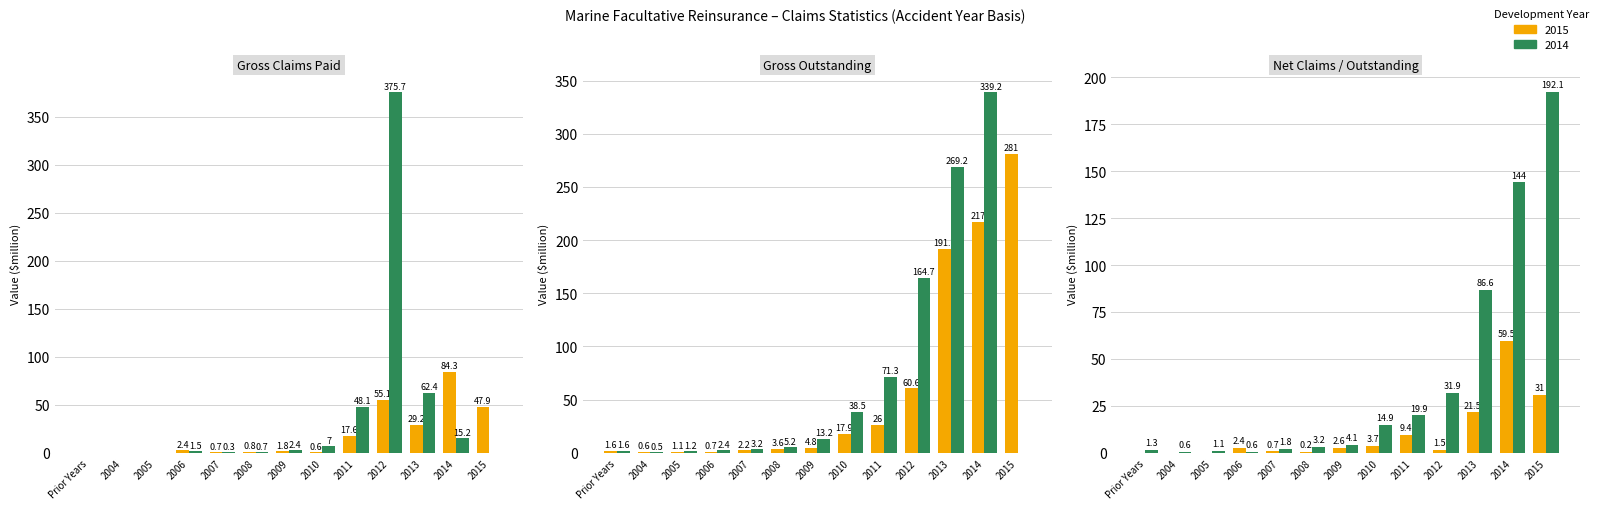

What is the difference between the second highest and second lowest values in the Net Outstanding 2015 series?

143.4